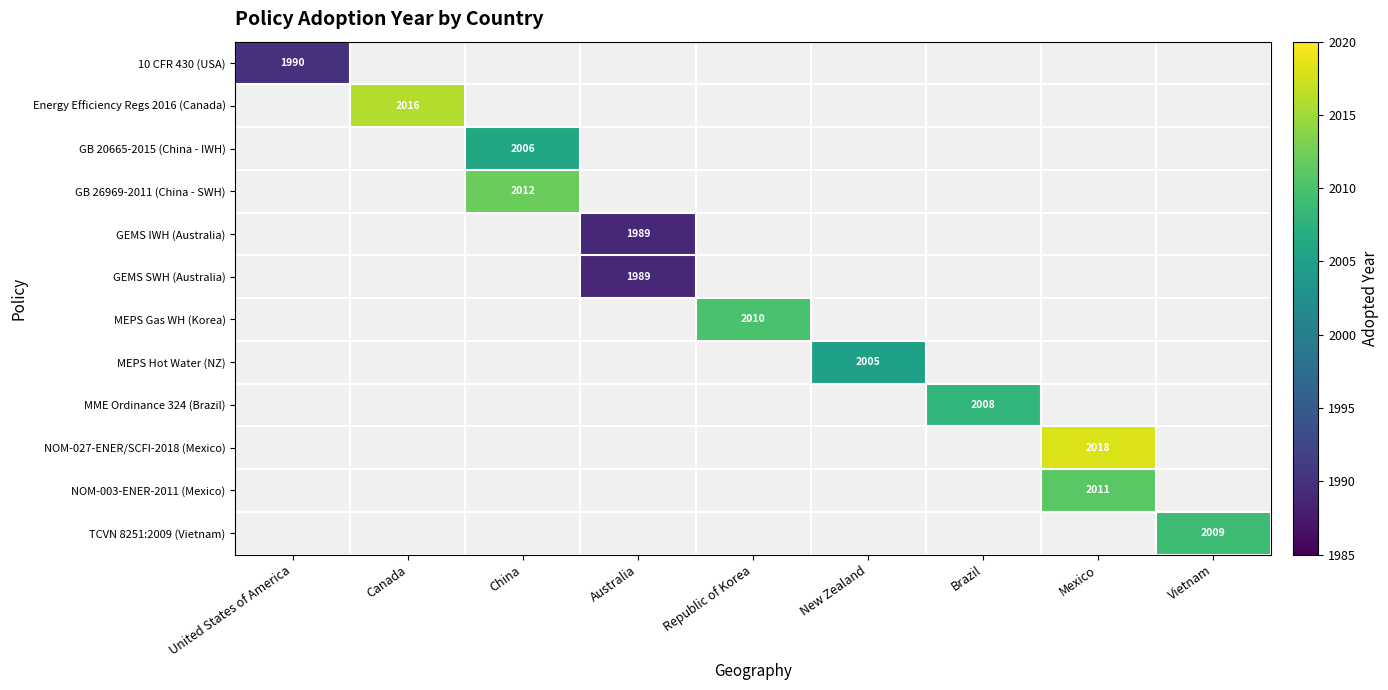

The TCVN 8251:2009 (Vietnam) series shows 3458 at Vietnam. True or false?

False